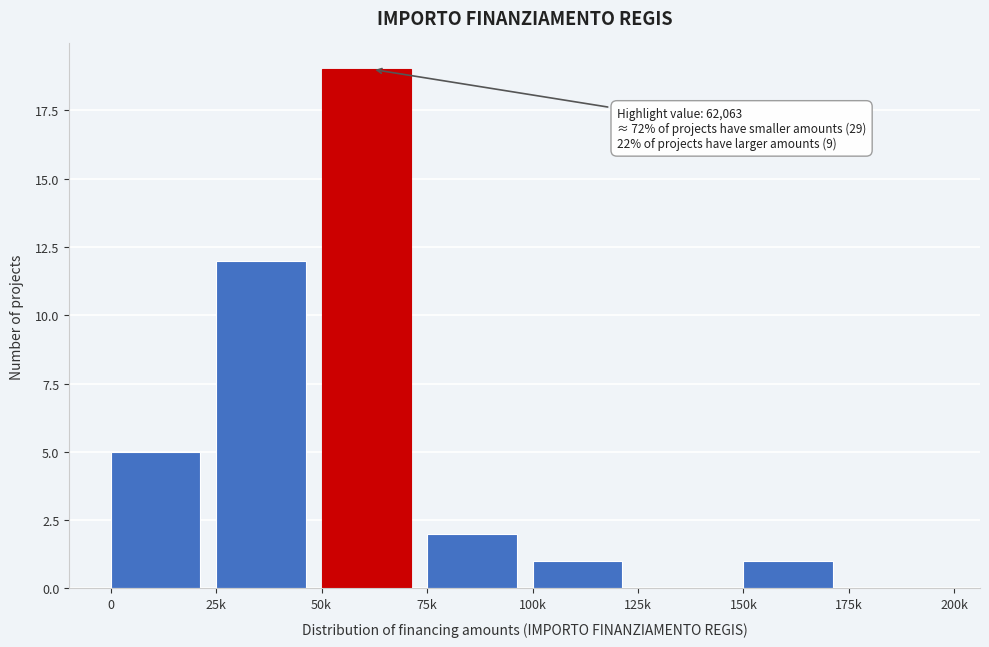

Reading left to right, what are all the values shown in this chart?

0=5	25k=12	50k=19	75k=2	100k=1	125k=0	150k=1	175k=0